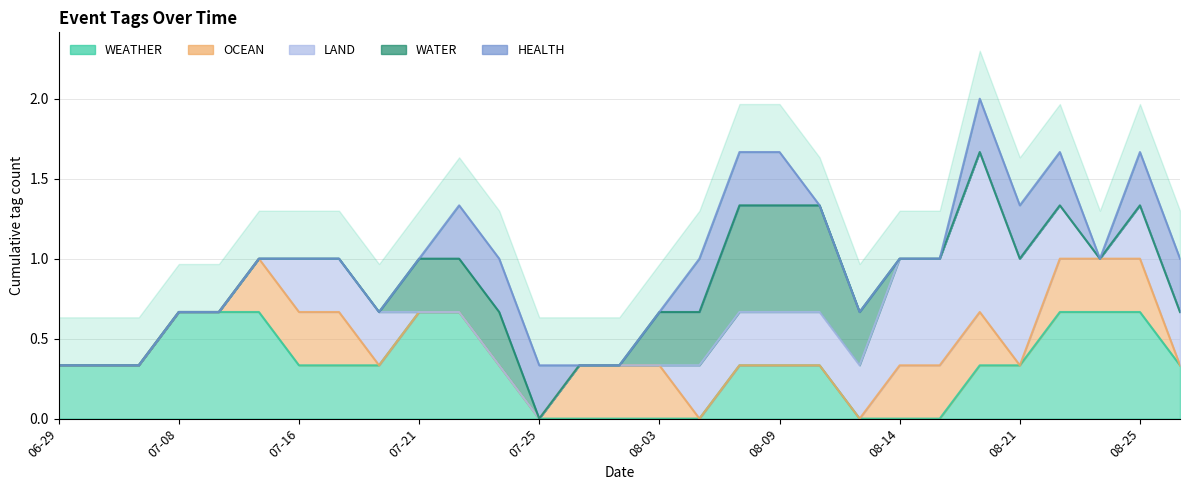

Is the value of WEATHER at 2023-08-08 greater than the value of WATER at 2023-08-12?

No